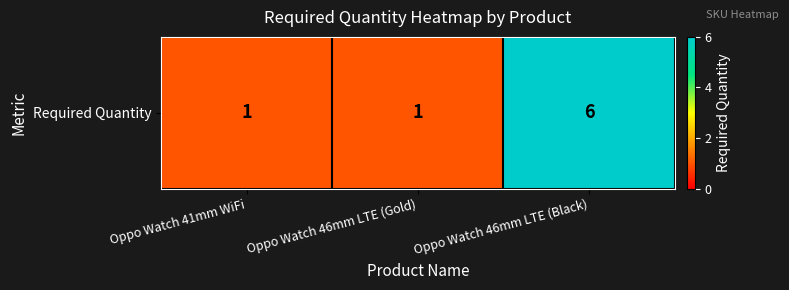

What is the ratio of the value at Oppo Watch 41mm WiFi to the value at Oppo Watch 46mm LTE (Gold)?

1.0